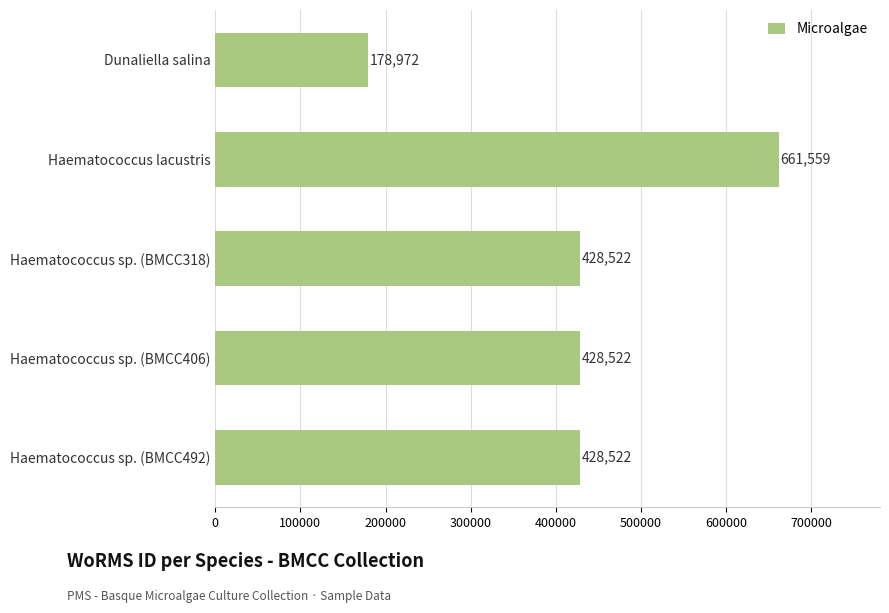

What is the sum of the values at Haematococcus sp. (BMCC492) and Dunaliella salina?

607494